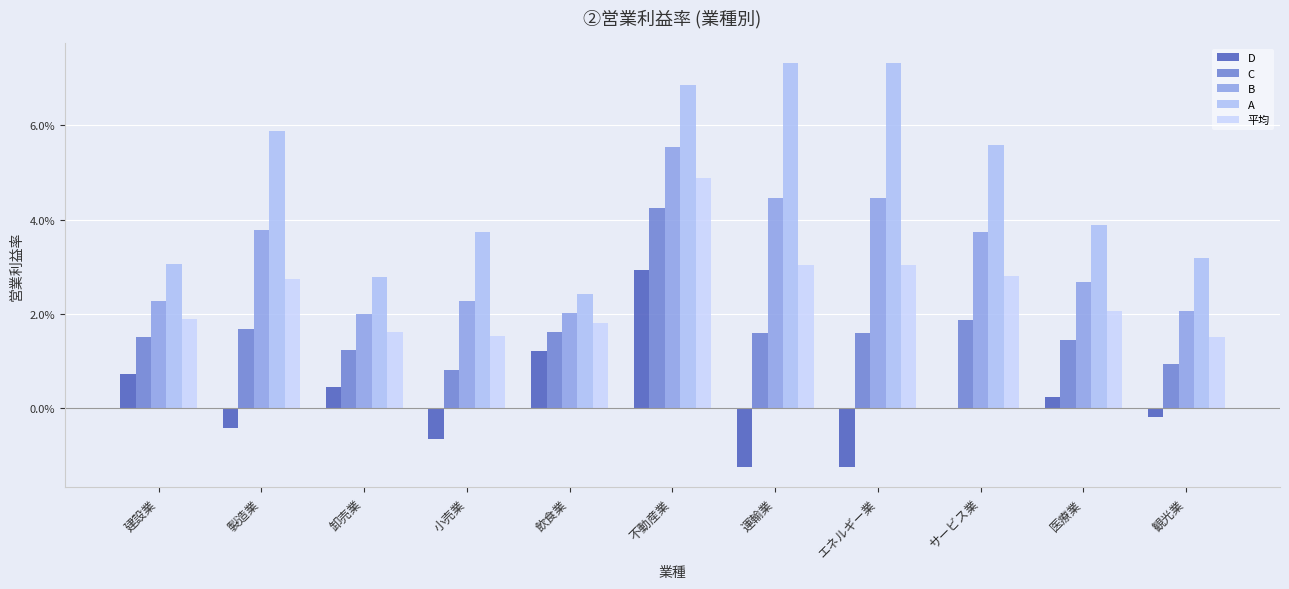

Are the bars horizontal?

No